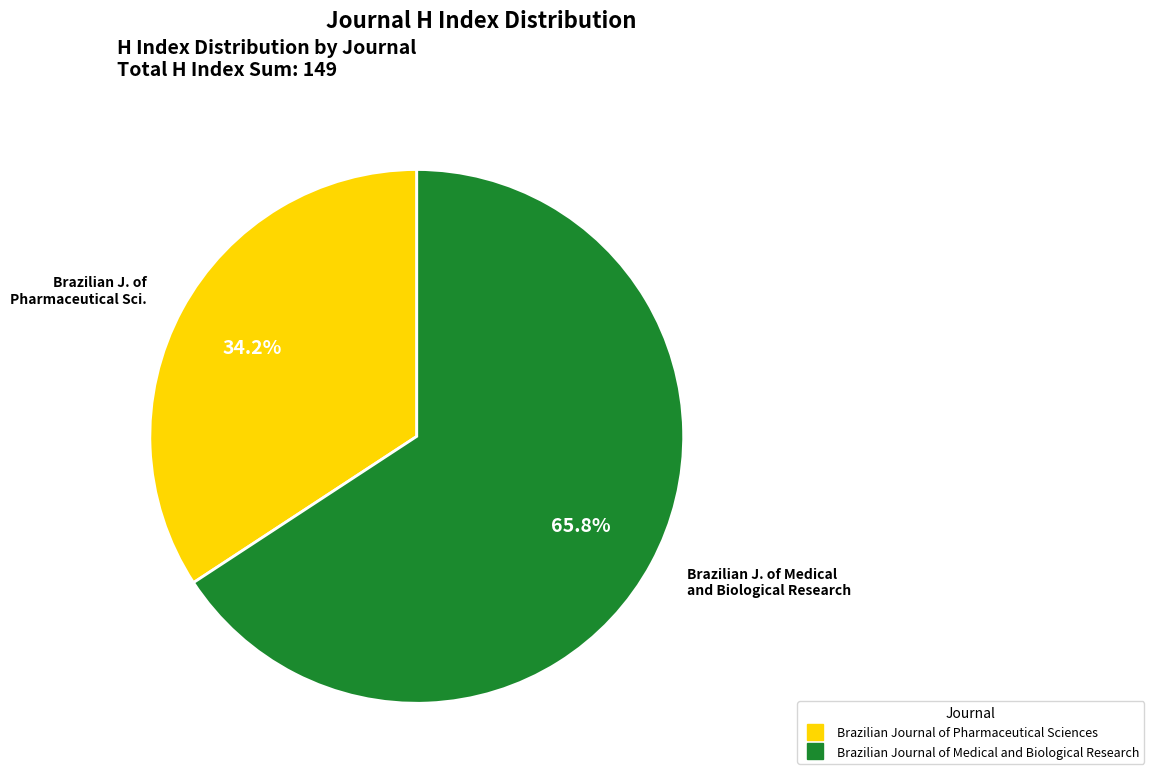

What is the largest slice in the pie chart?

Brazilian Journal of Medical and Biological Research